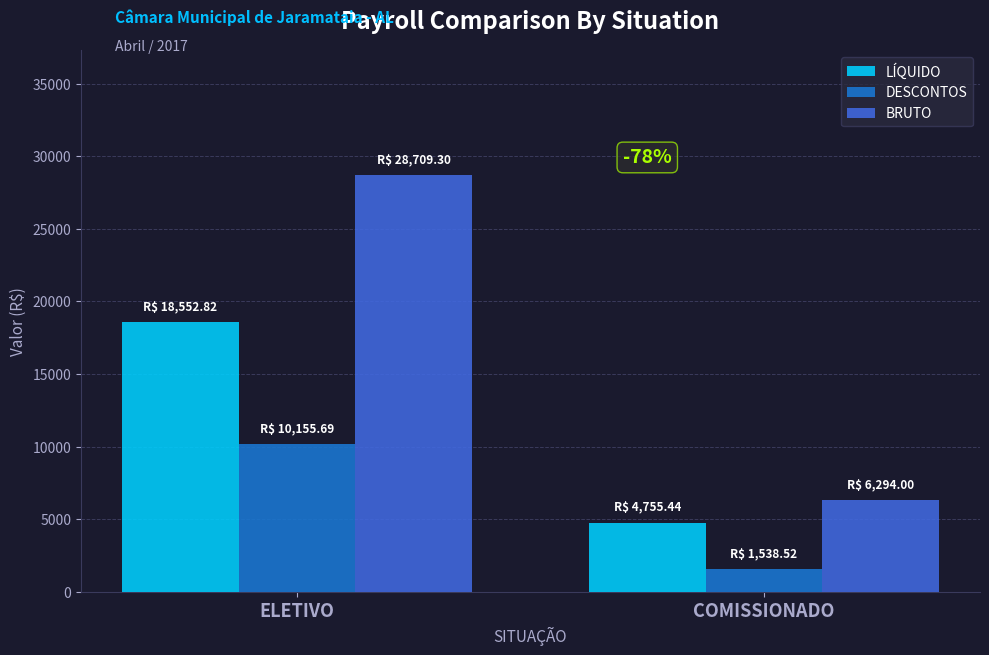

Which category has the highest value in the LÍQUIDO series?

ELETIVO